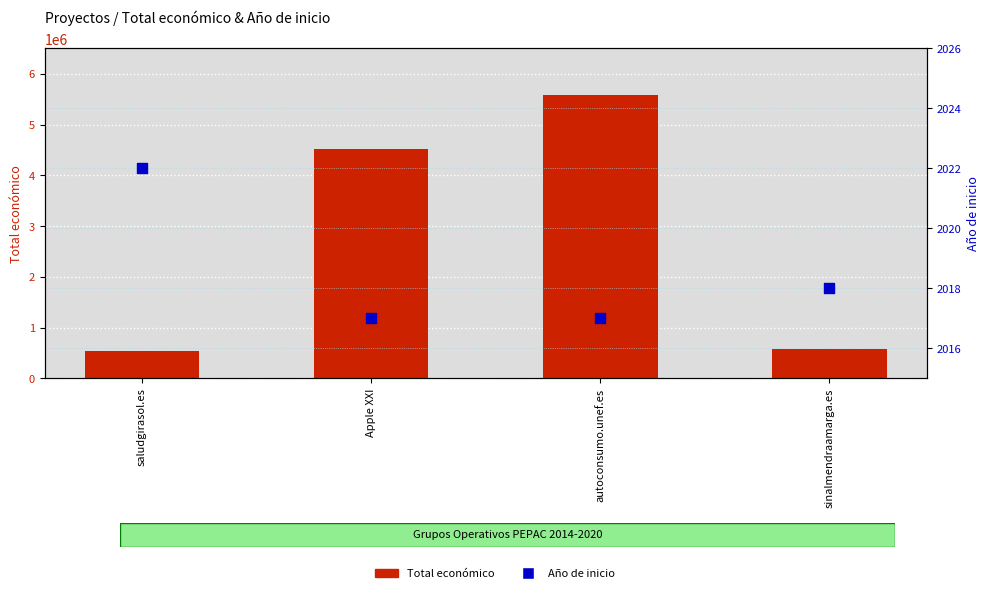

Is the value of Año de inicio at sinalmendraamarga.es greater than the value of Total económico at saludgirasol.es?

No